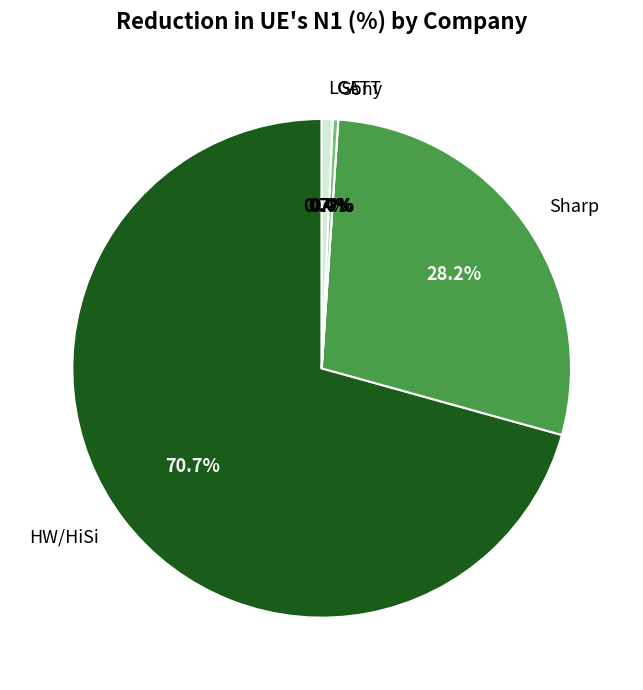

How many segments does this pie chart have?

5